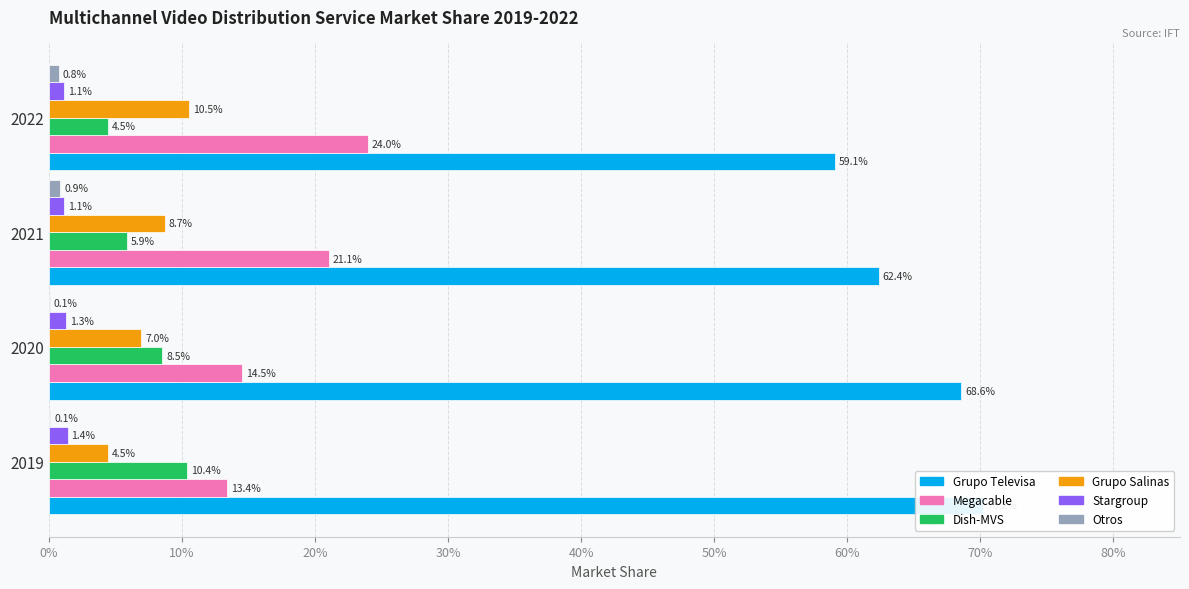

How many bars are there in each group?

6